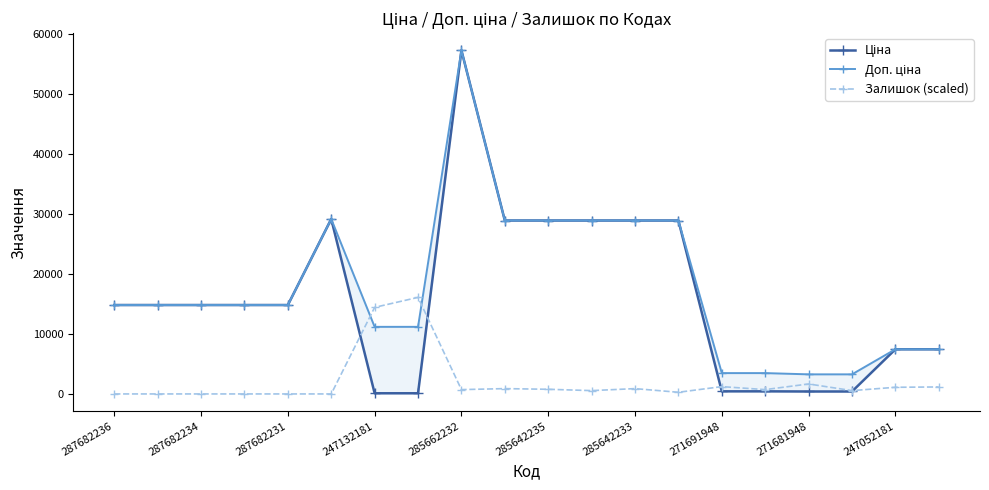

How many interior local peaks does the Ціна series have?

2